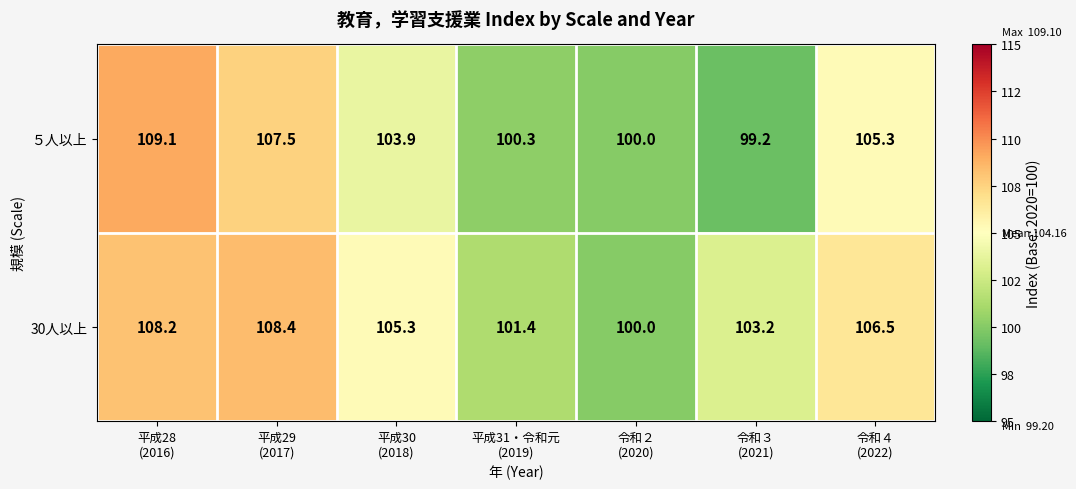

What is the greatest value displayed?

109.1